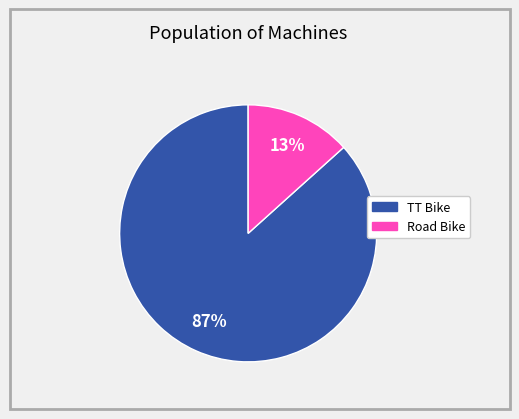

To the nearest percent, what is the average slice percentage?

50%